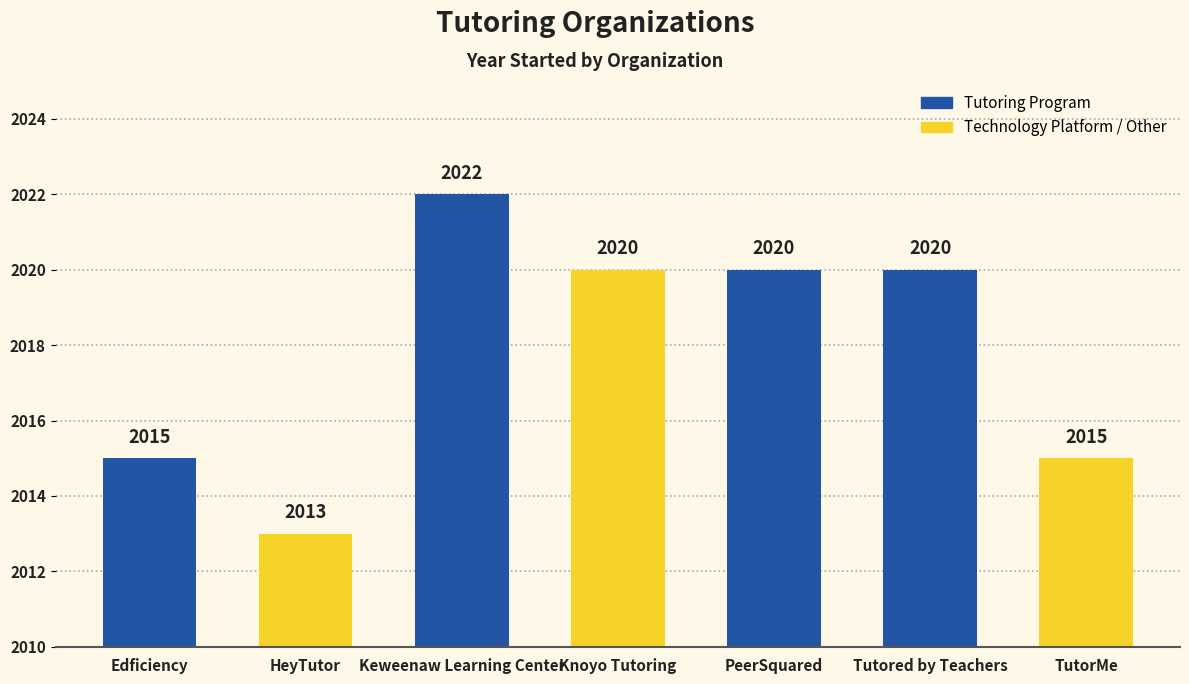

How many categories are shown in the chart?

7